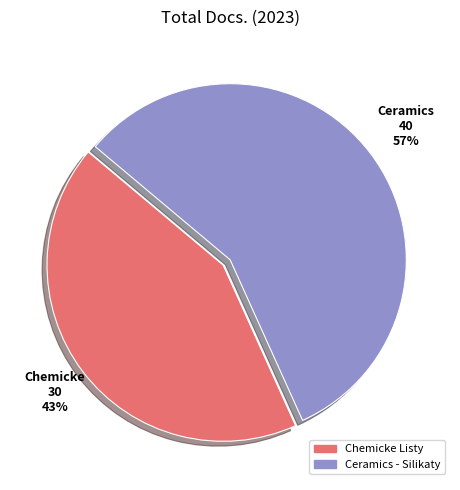

Is the sum of Chemicke Listy and Ceramics - Silikaty greater than half?

Yes